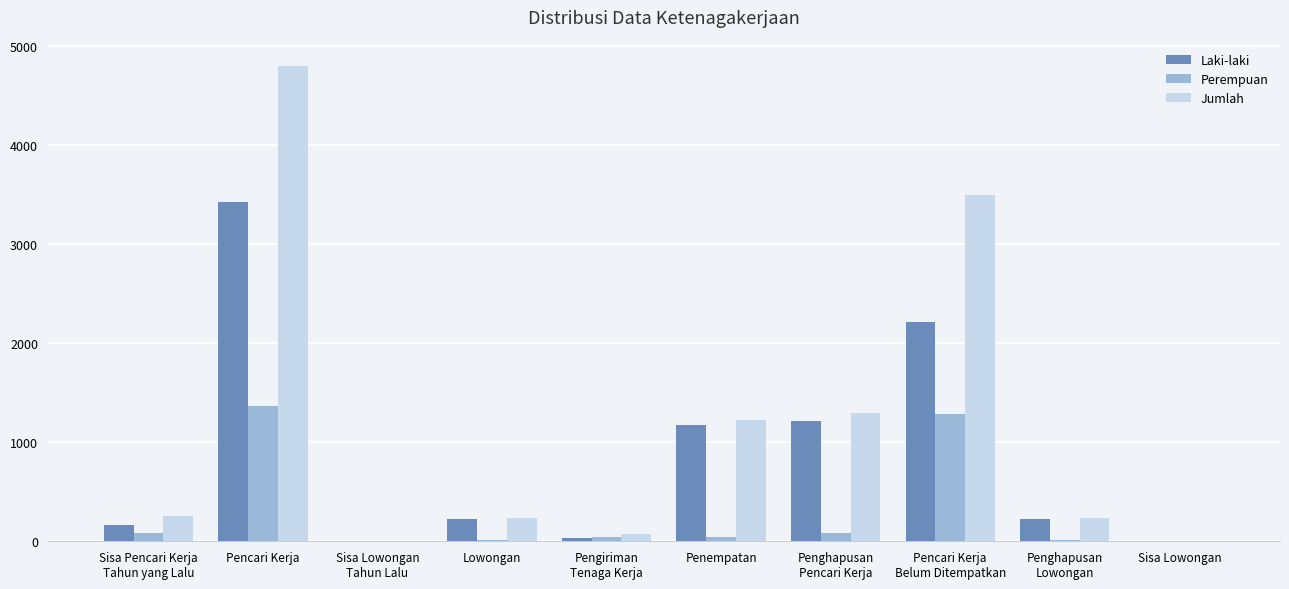

Which series changed the most between Pengiriman
Tenaga Kerja and Penghapusan
Pencari Kerja?

Jumlah